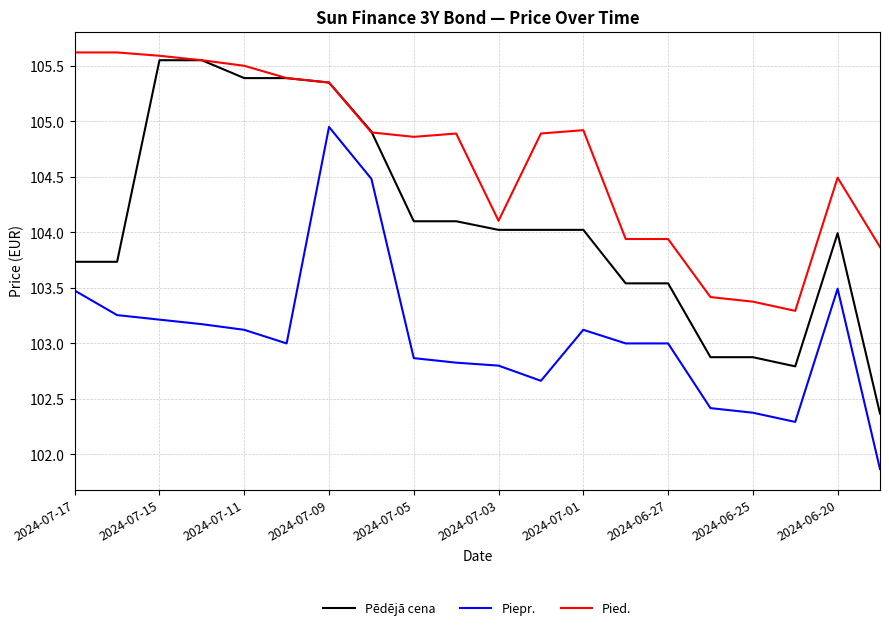

Does the chart have visible grid lines?

Yes